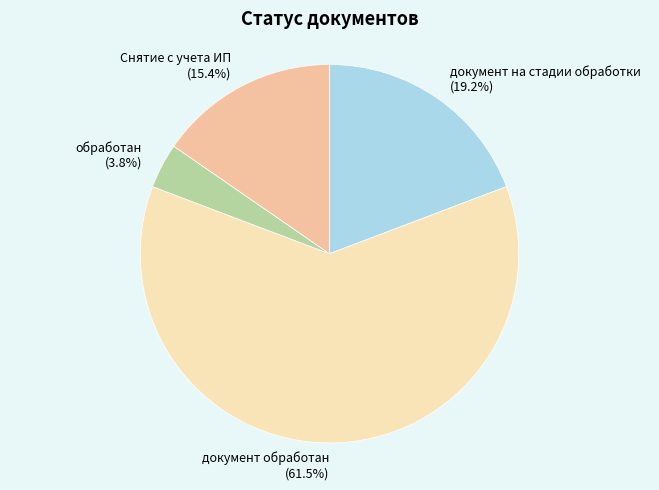

Is there any slice that represents more than half of the pie?

Yes